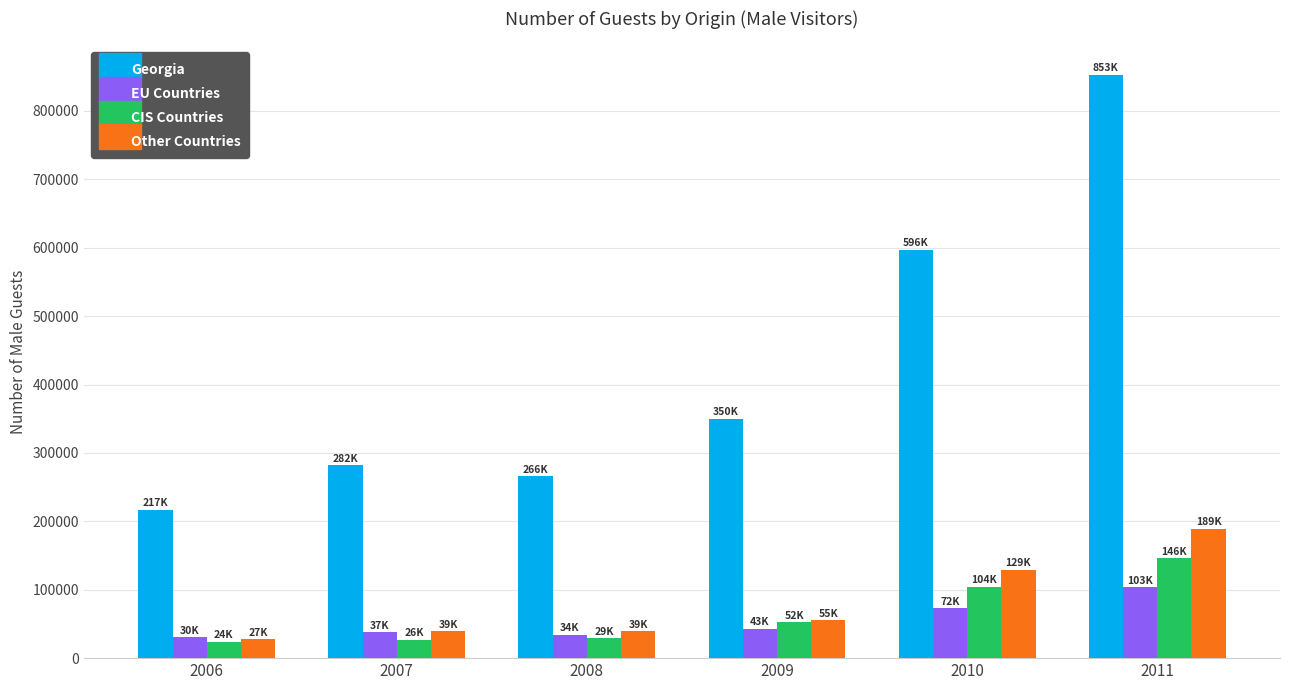

Which series has the widest spread of values?

Georgia